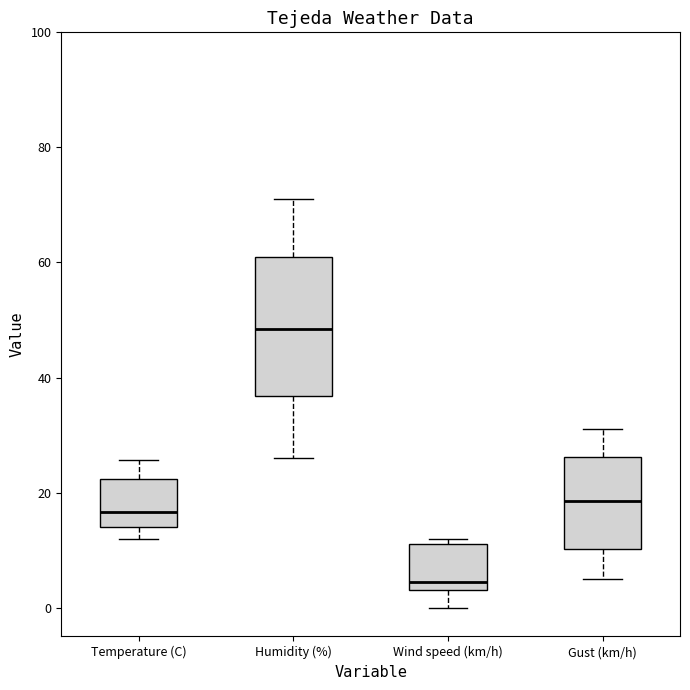

Where does the lower whisker of the box for Wind speed (km/h) end on the y-axis? The values are not printed on the chart, so give them approximately, as read against the axis.

0